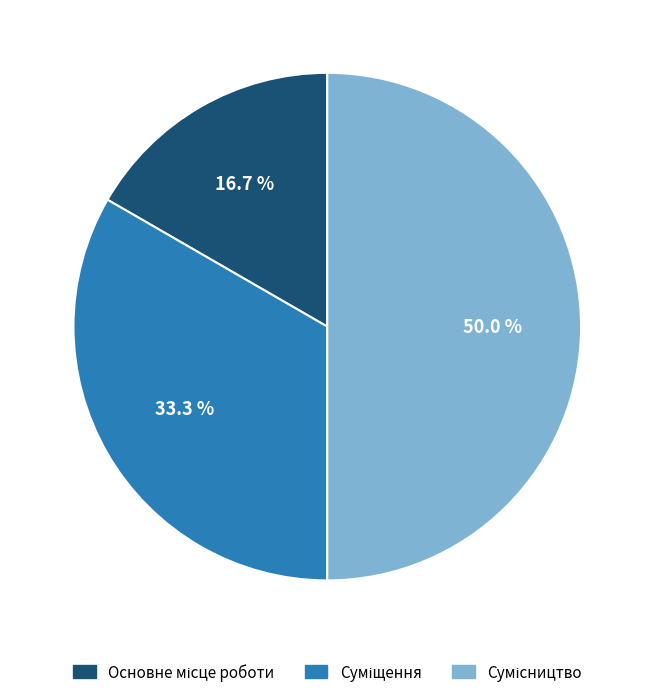

What percentage do Основне місце роботи and Сумісництво together represent?

66.7%